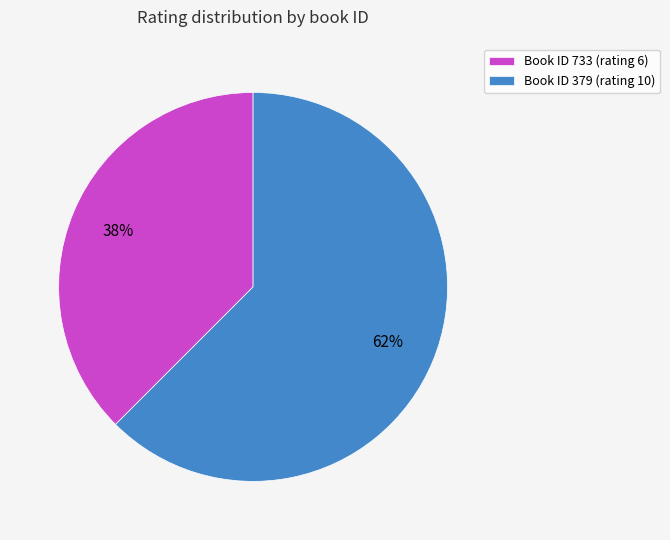

Is it true that Book ID 733 (rating 6) is 24% of the pie?

False